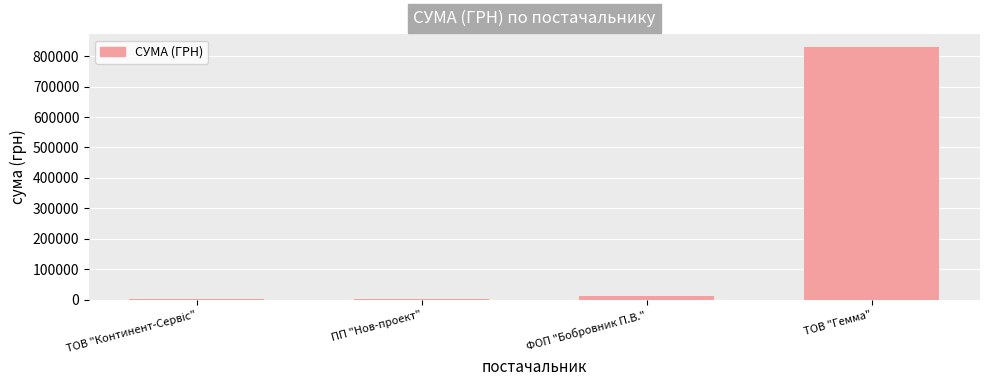

What is the sum of all values?

845260.6